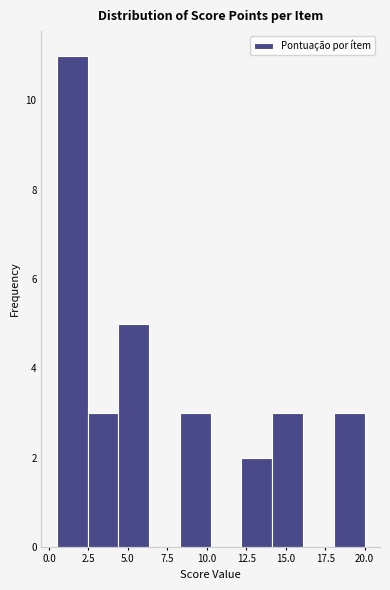

Around what value on the x-axis is the tallest bar? Give the approximate position of its centre, as read against the axis.

1.5